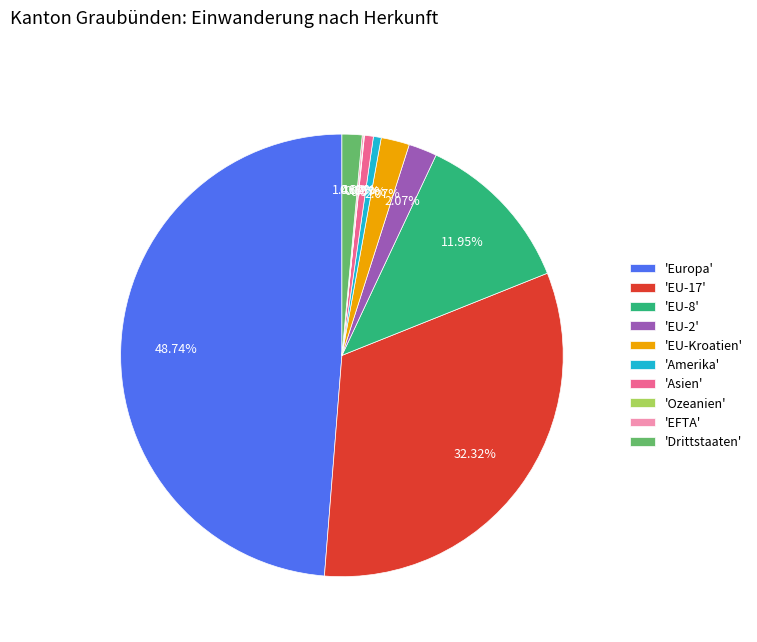

Which category has the biggest portion of the pie?

'Europa'